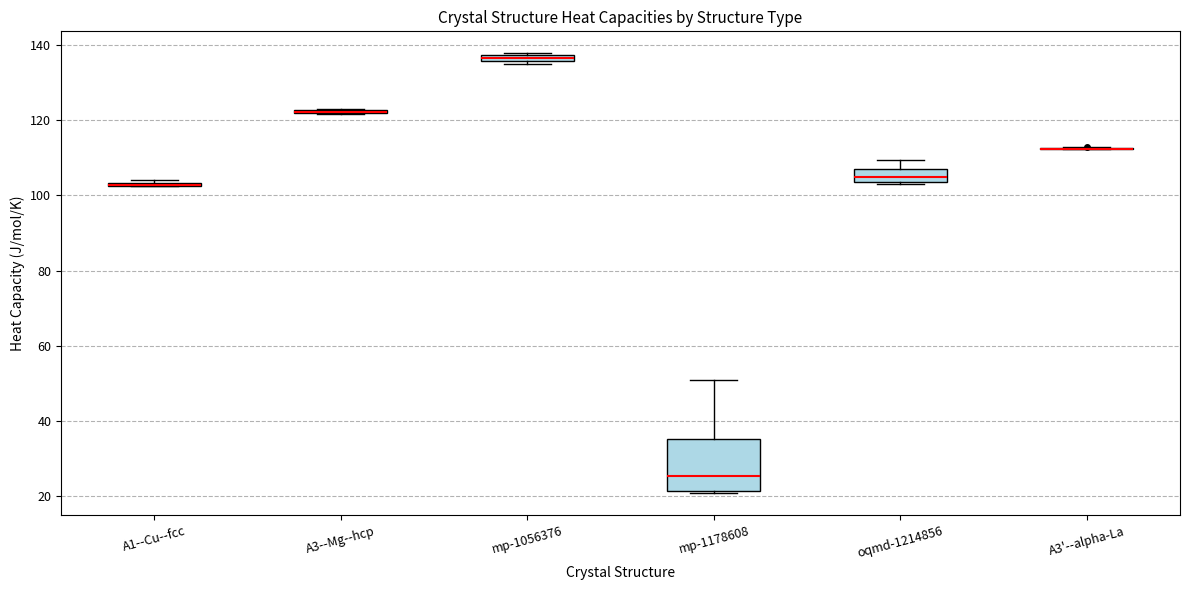

Comparing the boxes themselves (not the whiskers), which one is the tallest?

mp-1178608